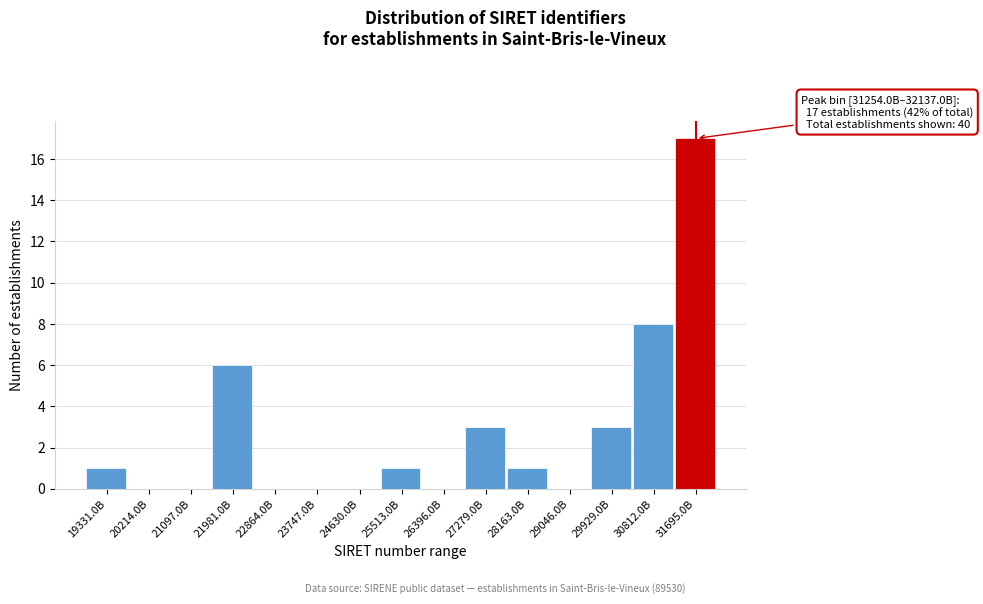

Reading left to right, what are all the values shown in this chart?

19331.0B=1	20214.0B=0	21097.0B=0	21981.0B=6	22864.0B=0	23747.0B=0	24630.0B=0	25513.0B=1	26396.0B=0	27279.0B=3	28163.0B=1	29046.0B=0	29929.0B=3	30812.0B=8	31695.0B=17